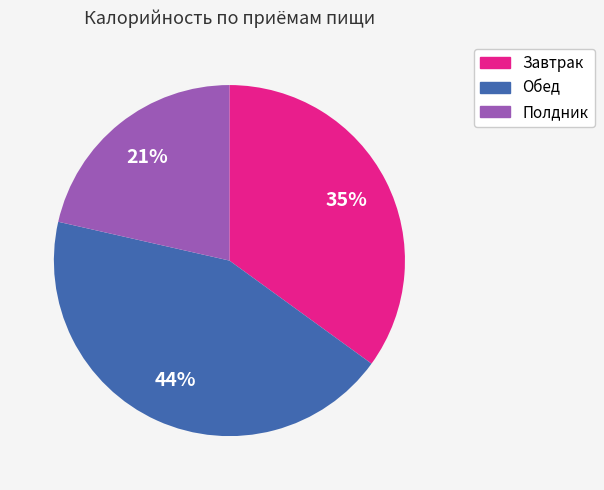

Is Завтрак the majority of the pie?

No